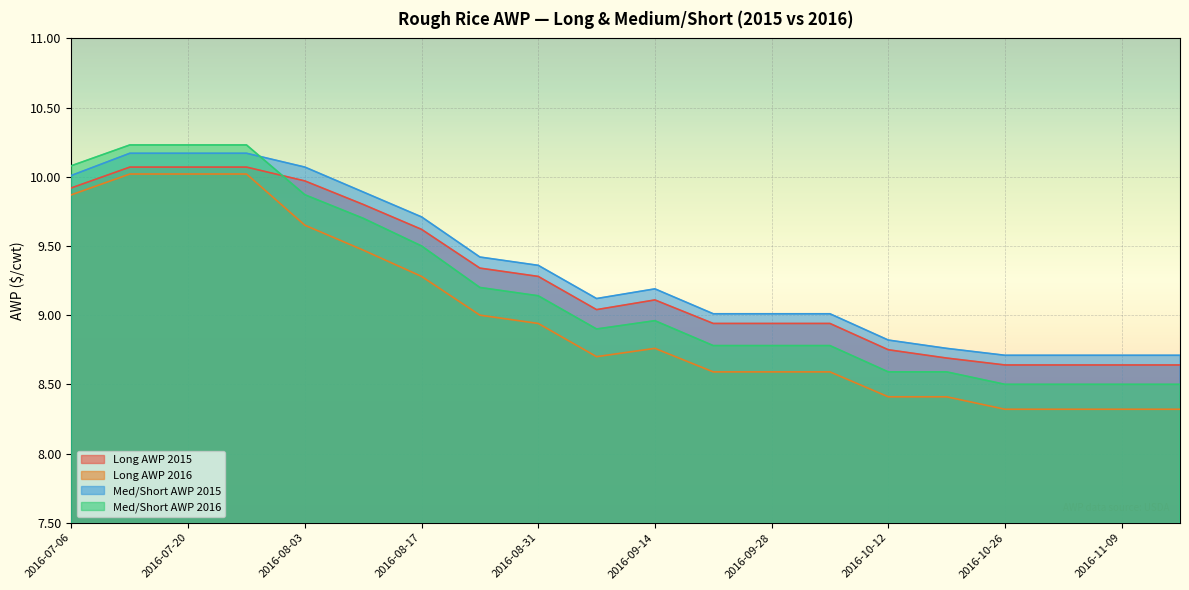

Does the chart display data point markers on the line(s)?

No